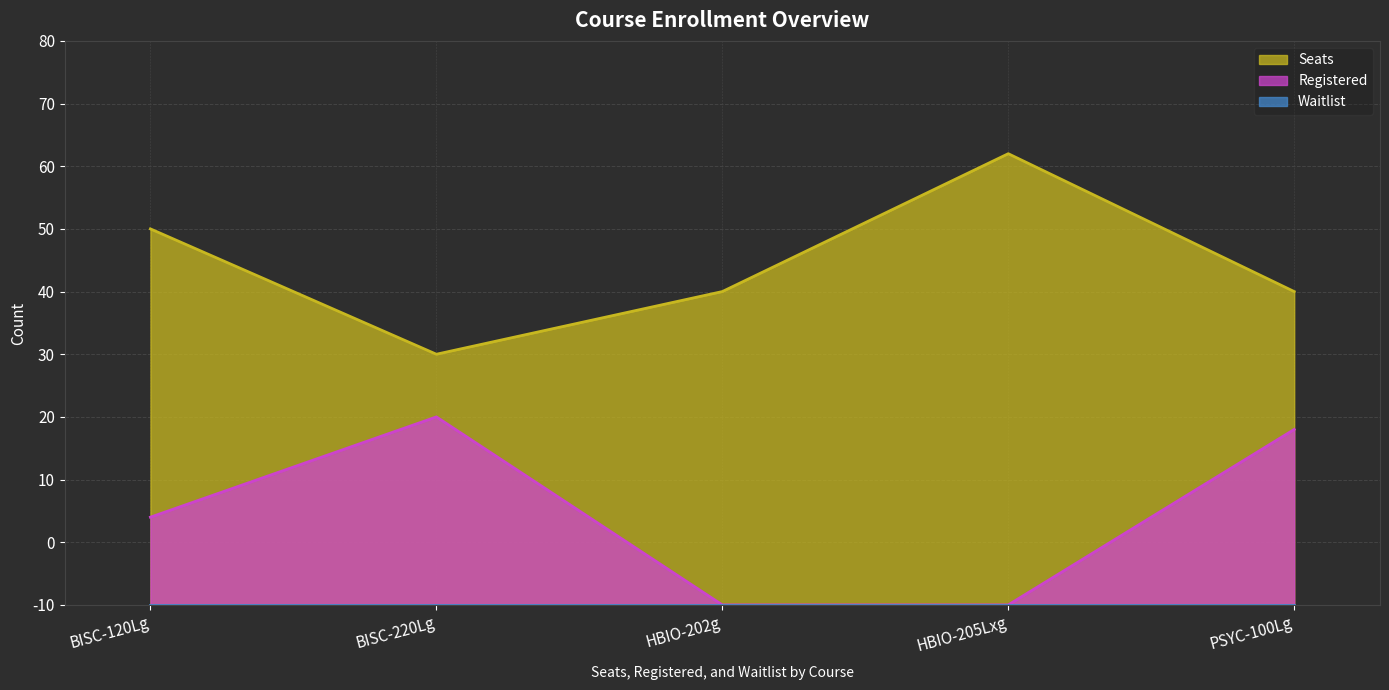

What is the spread (max minus min) of values at HBIO-205Lxg?

72